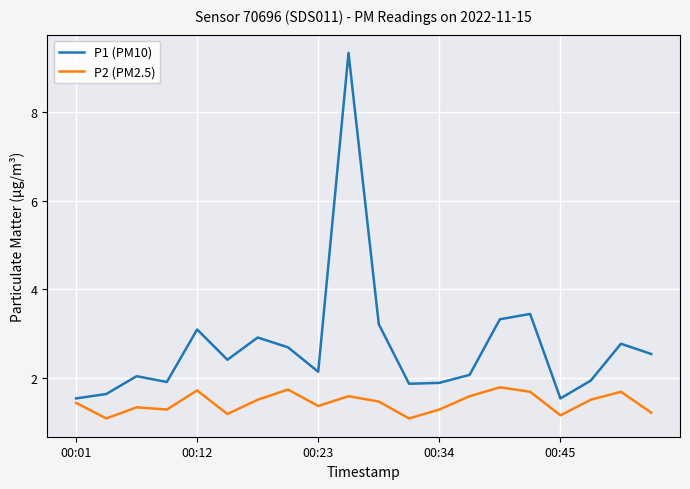

Which series has the largest range (max minus min)?

P1 (PM10)